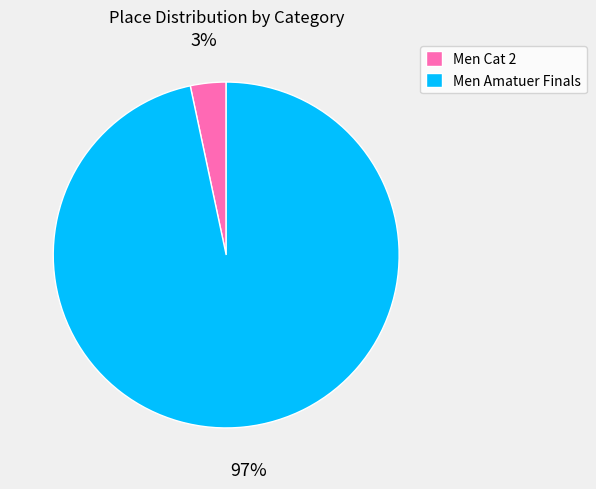

Between Men Cat 2 and Men Amatuer Finals, which is larger?

Men Amatuer Finals